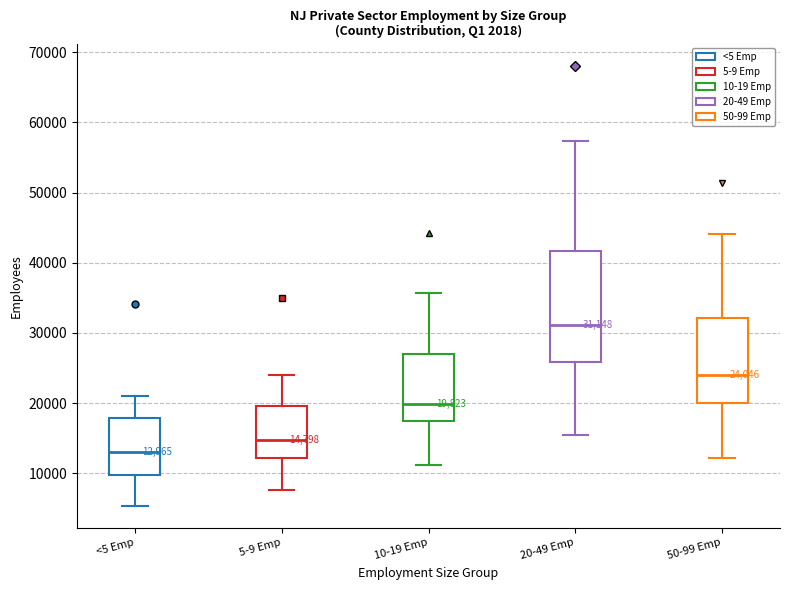

Which box's median line is the highest?

20-49 Emp